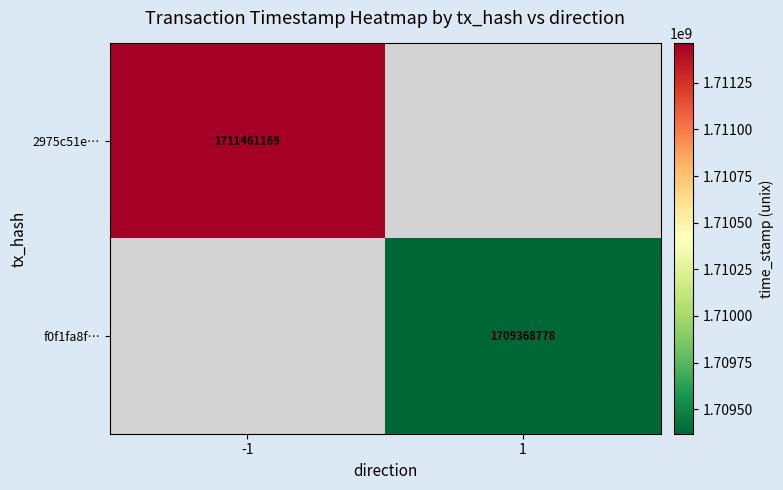

Which category has the highest value across all series?

-1